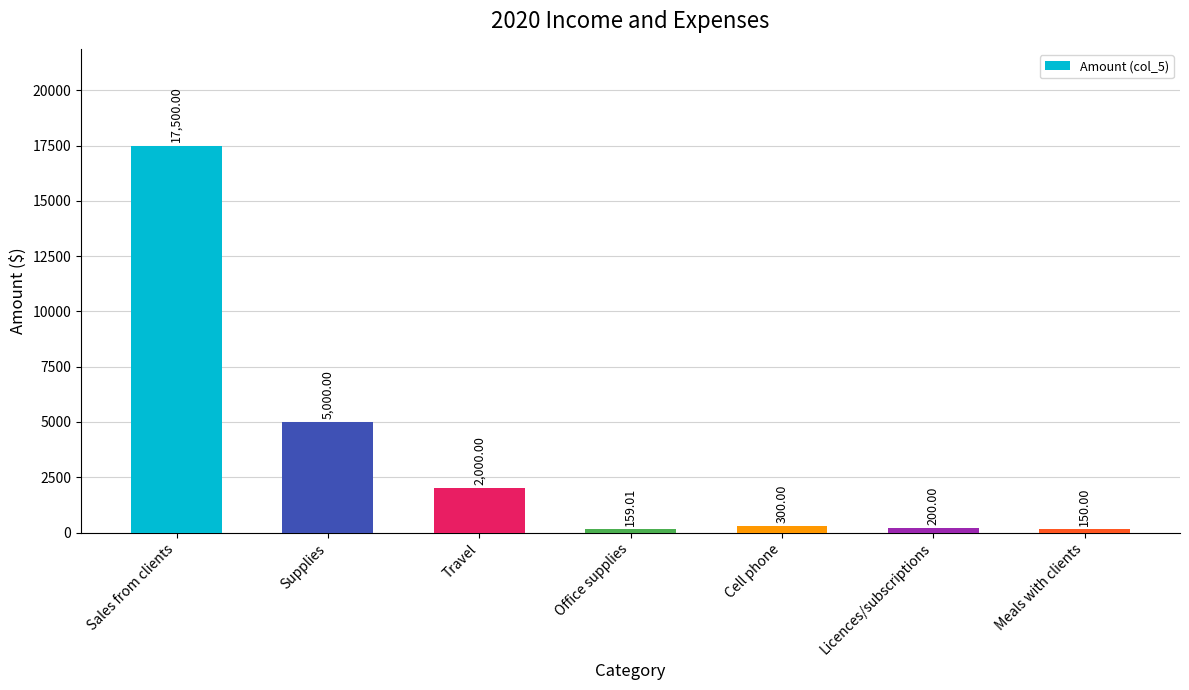

Reading left to right, extract all data points from this chart.

17500.0	5000.0	2000.0	159.0	300.0	200.0	150.0